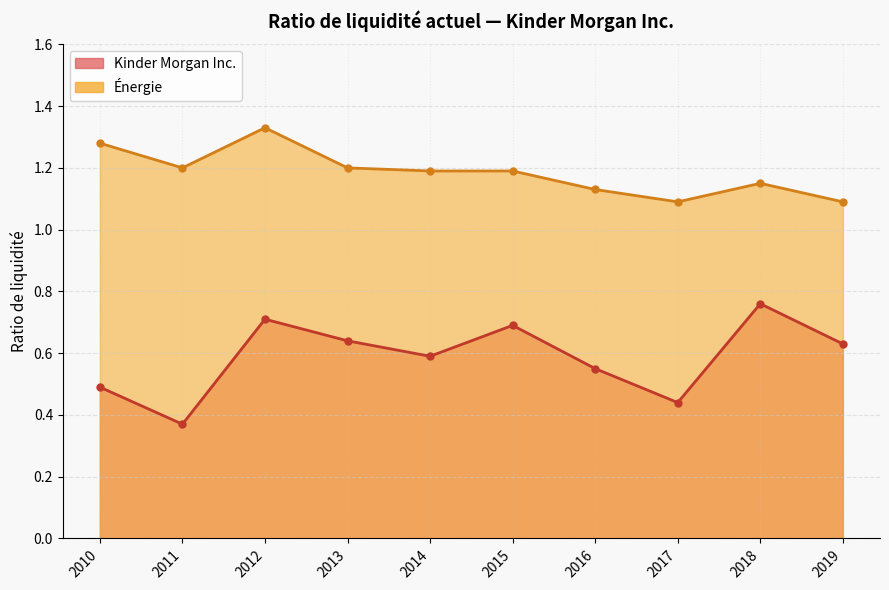

True or false: Kinder Morgan Inc. has a value of 1.3 at 2018.

False